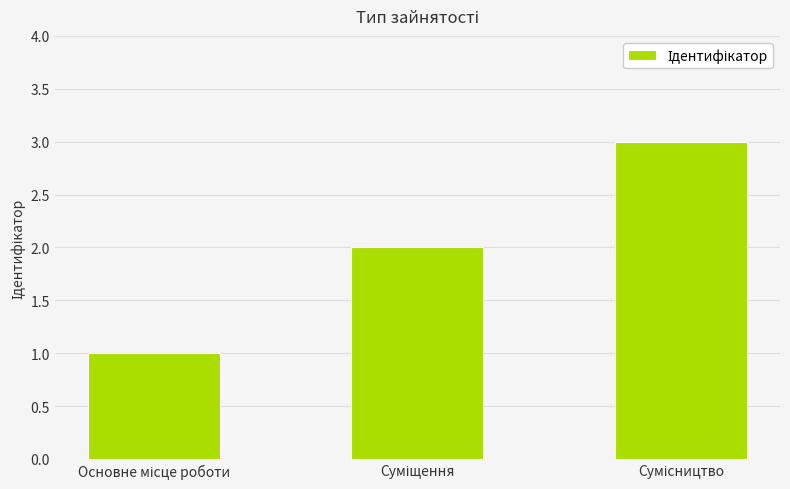

How many bars are there in total?

3